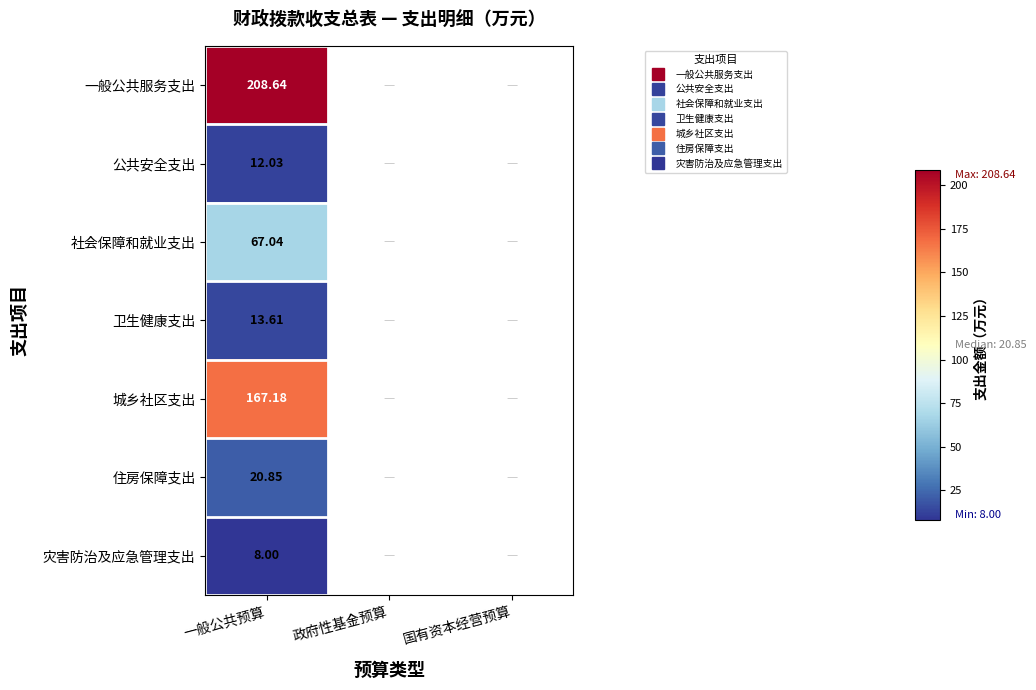

What is the total value across all series at 一般公共预算?

497.4